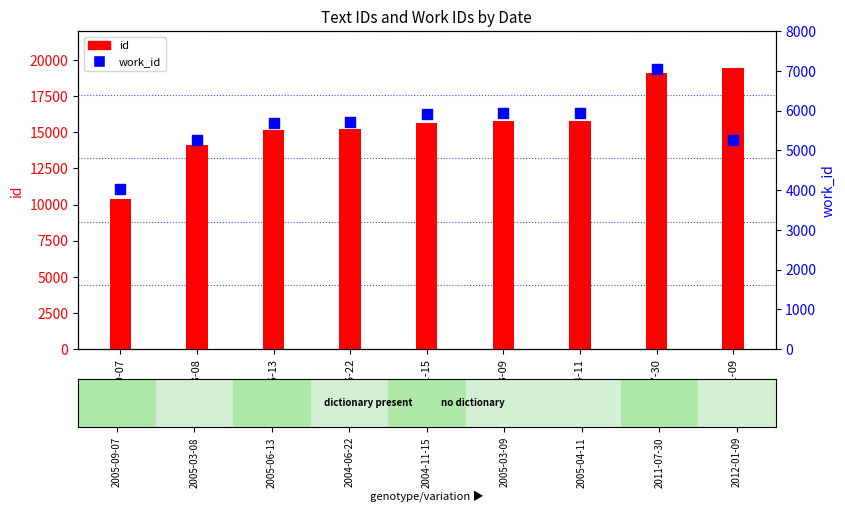

What are all the series names shown in the legend?

id, work_id